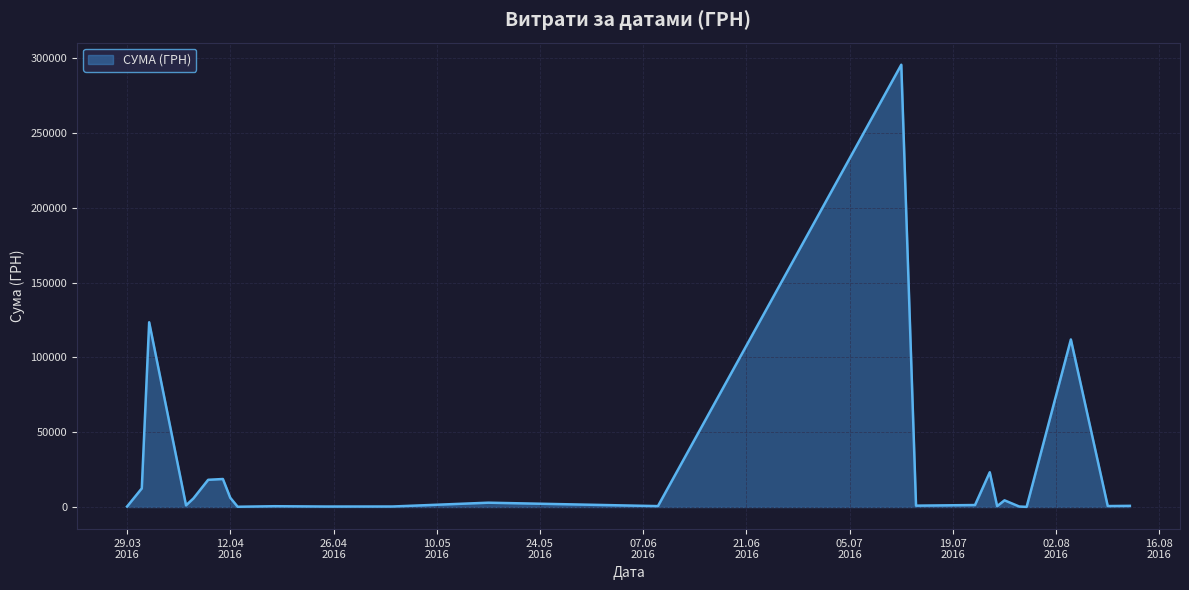

What is the maximum value shown in the chart?

295638.6